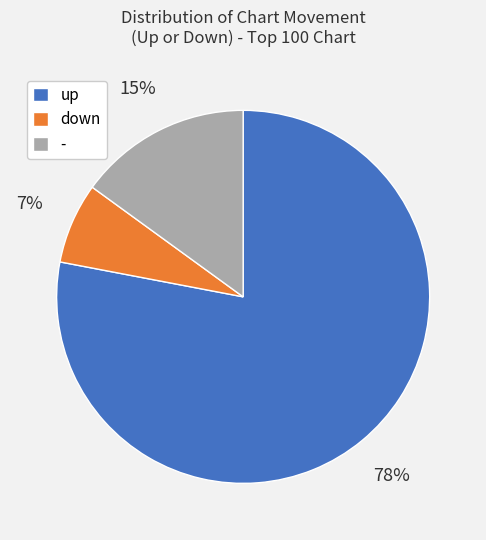

To the nearest percent, what percentage of the pie is down?

7%